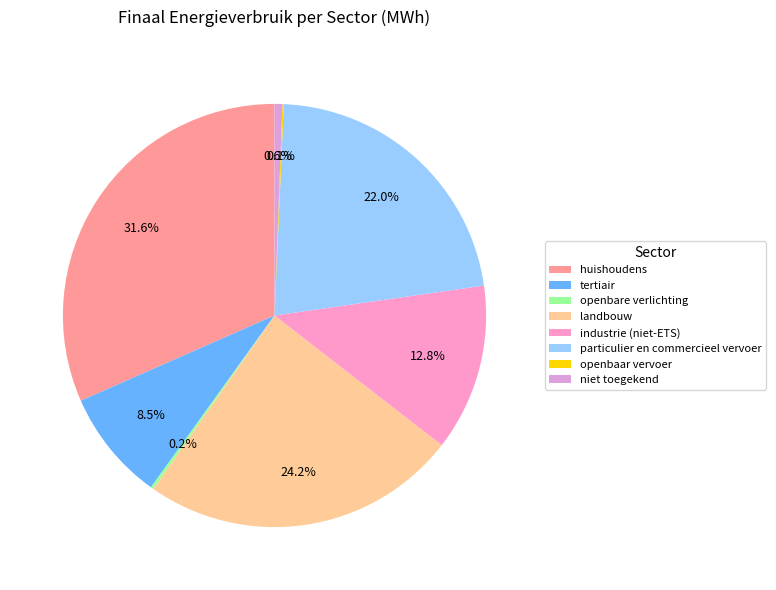

To the nearest percent, what portion does industrie (niet-ETS) represent?

13%